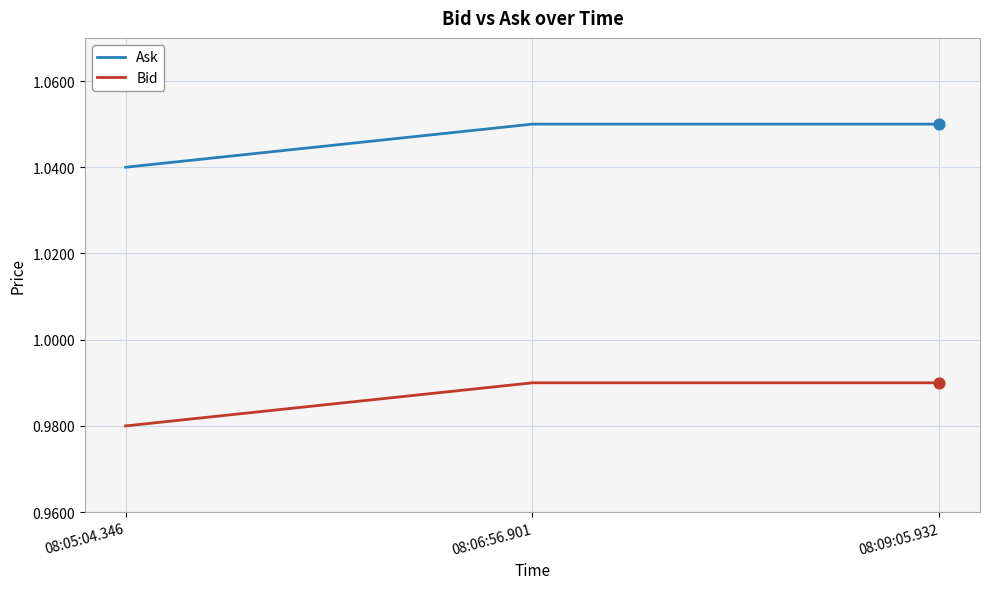

What position from the left is 08:05:04.346?

1